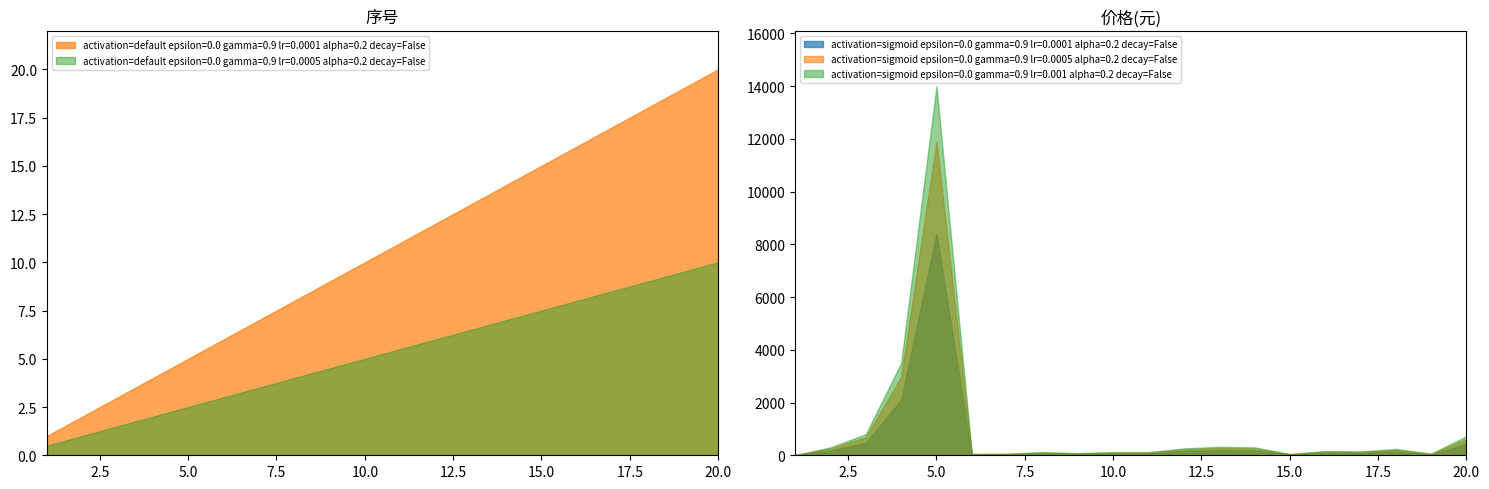

The value of activation=default epsilon=0.0 gamma=0.9 lr=0.0005 alpha=0.2 decay=False at 5.0 is 0.5. True or false?

False